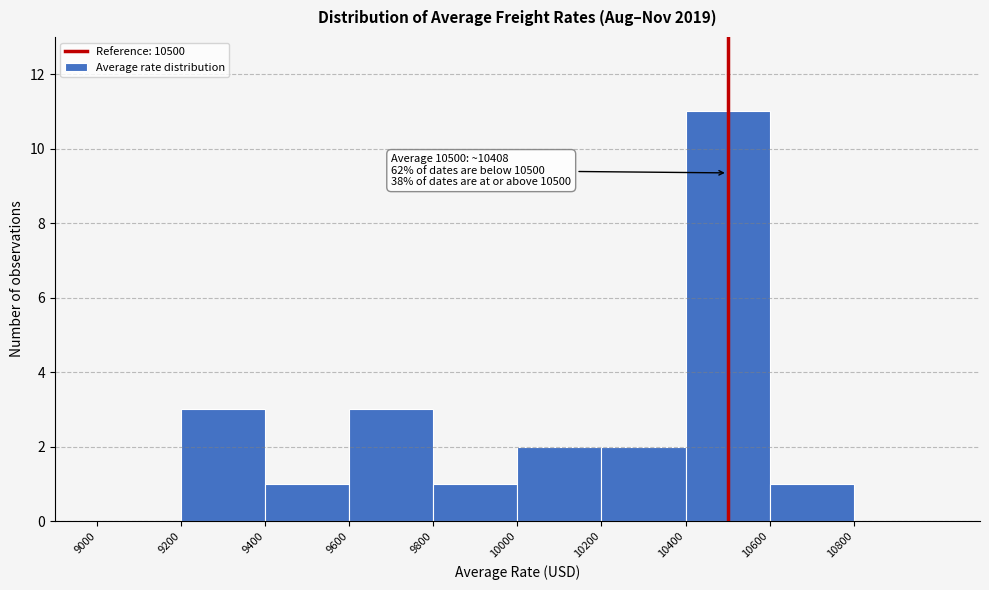

Over which range of the x-axis is the bar tallest?

10400 to 10600